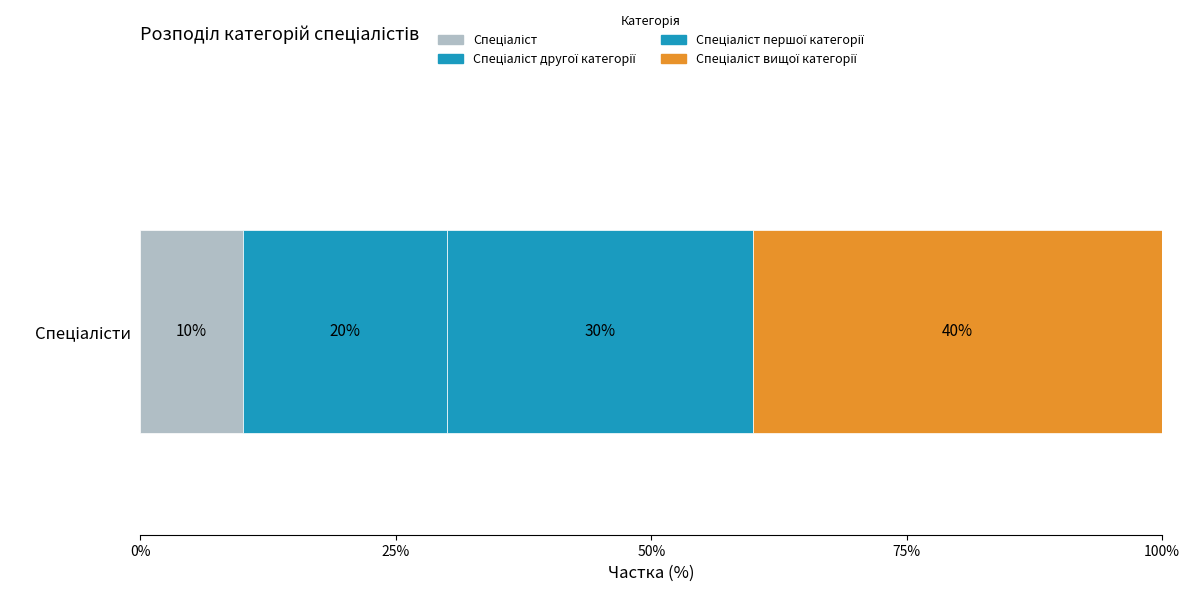

How many distinct data groups are displayed?

4